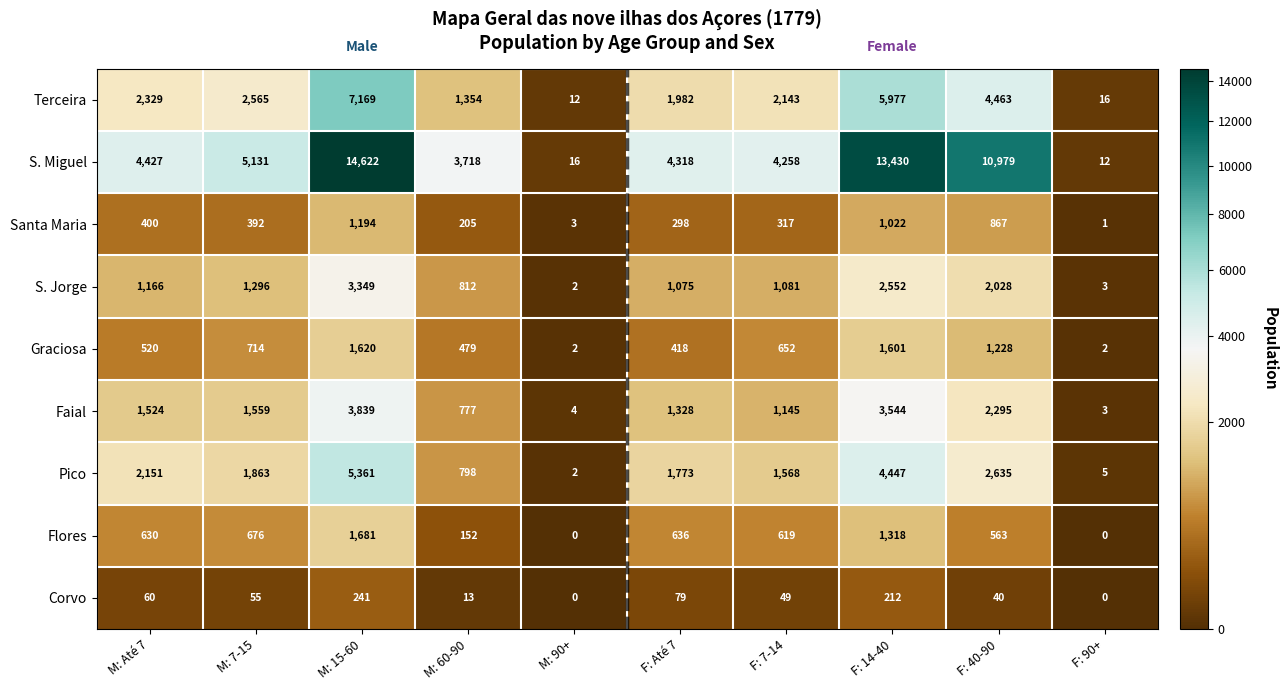

Between M: Até 7 and M: 90+, which series saw the biggest shift?

S. Miguel